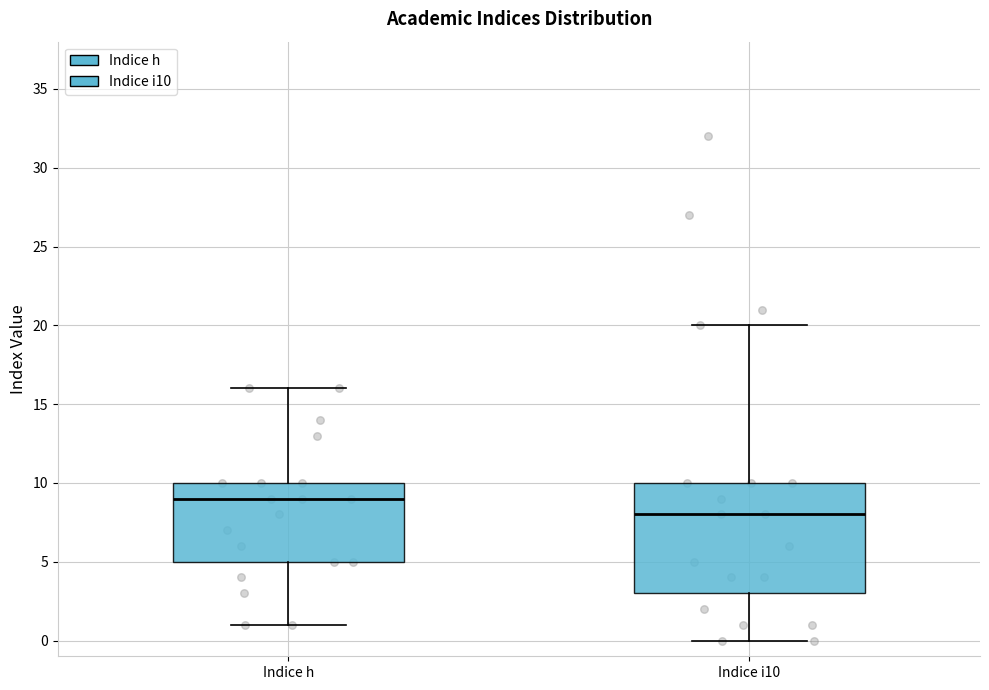

Which box has the lowest median line?

Indice i10